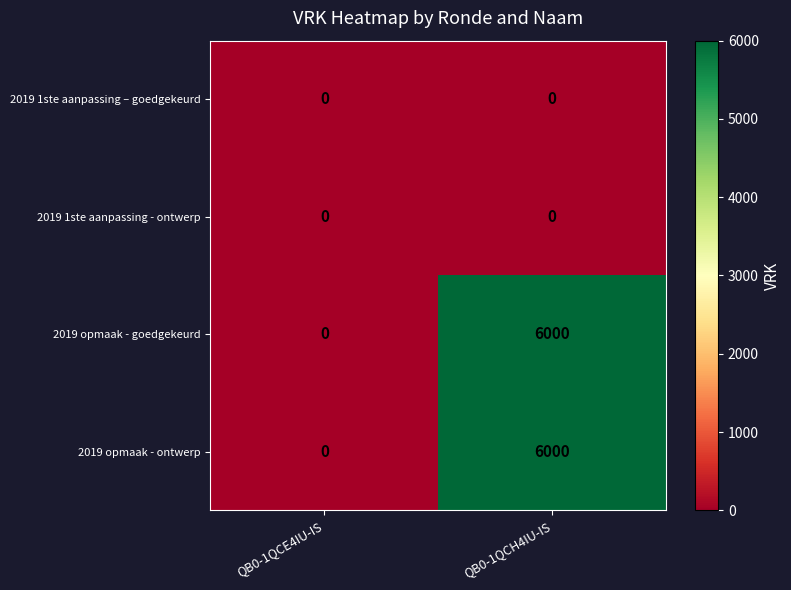

Reading left to right, extract all data points from this chart.

2019 1ste aanpassing – goedgekeurd: QB0-1QCE4IU-IS=0	QB0-1QCH4IU-IS=0
2019 1ste aanpassing - ontwerp: QB0-1QCE4IU-IS=0	QB0-1QCH4IU-IS=0
2019 opmaak - goedgekeurd: QB0-1QCE4IU-IS=0	QB0-1QCH4IU-IS=6000
2019 opmaak - ontwerp: QB0-1QCE4IU-IS=0	QB0-1QCH4IU-IS=6000